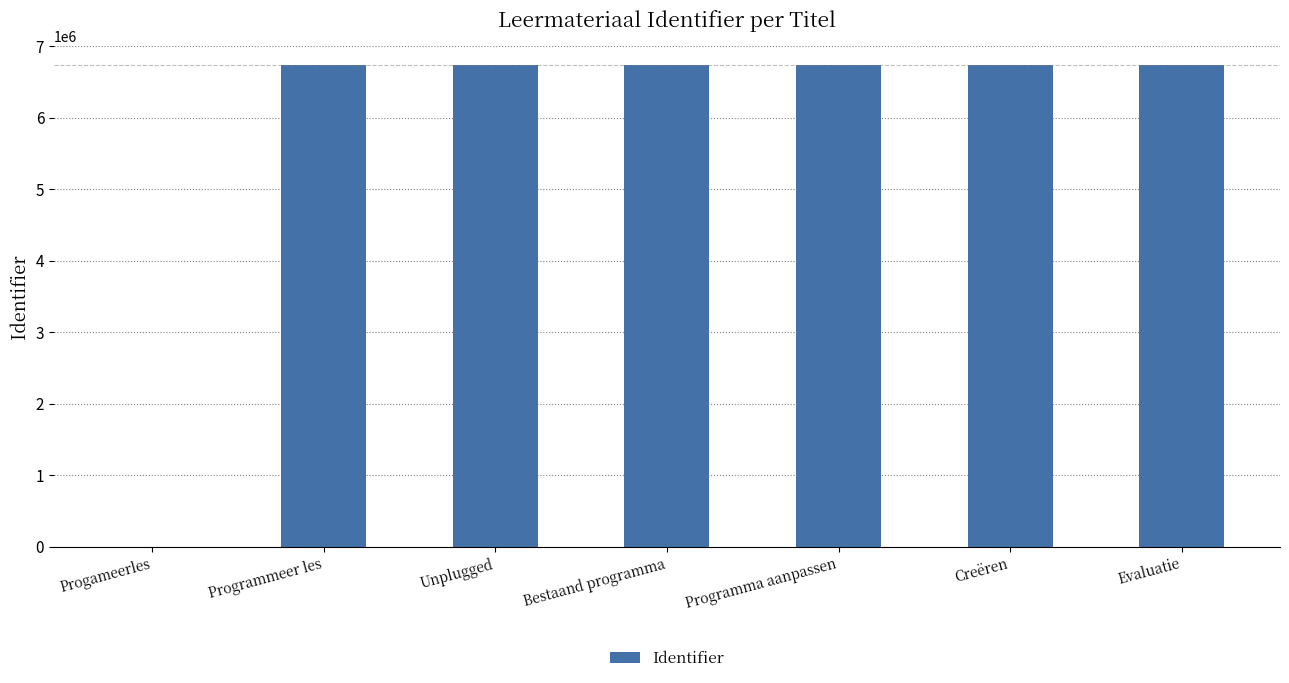

What is the sum of the values at Unplugged and Programma aanpassen?

13486196